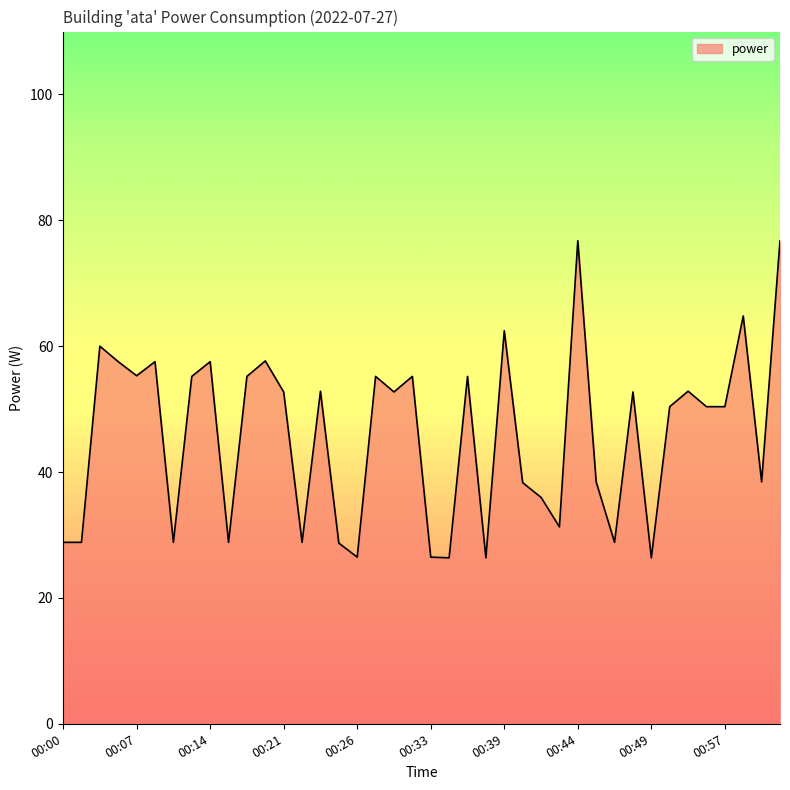

What is the difference between the maximum and minimum values?

50.4